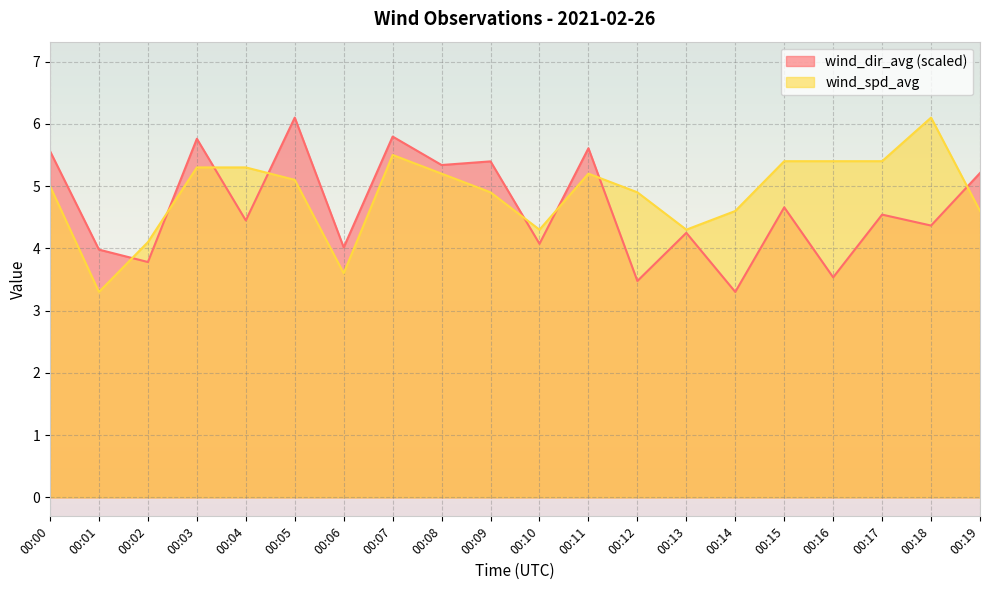

Read the wind_dir_avg value at 00:03.

5.8